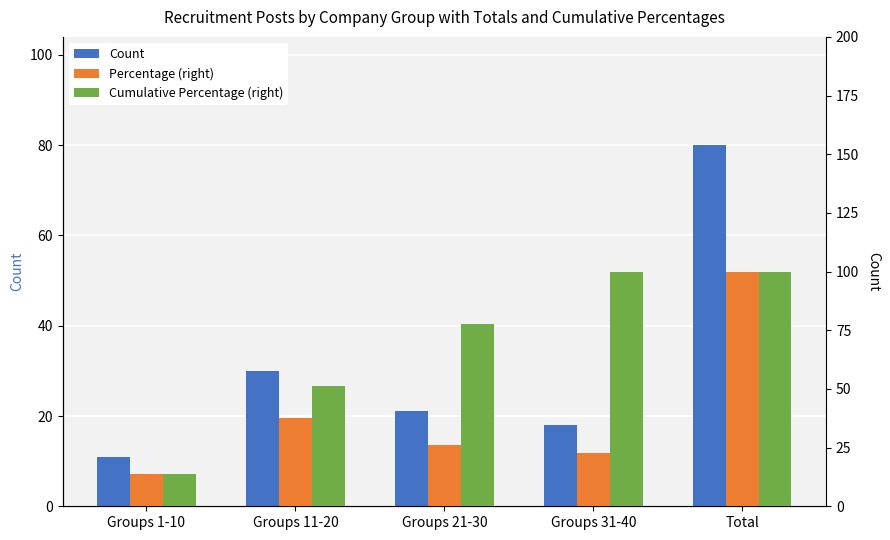

What is the minimum value shown in the chart?

11.0